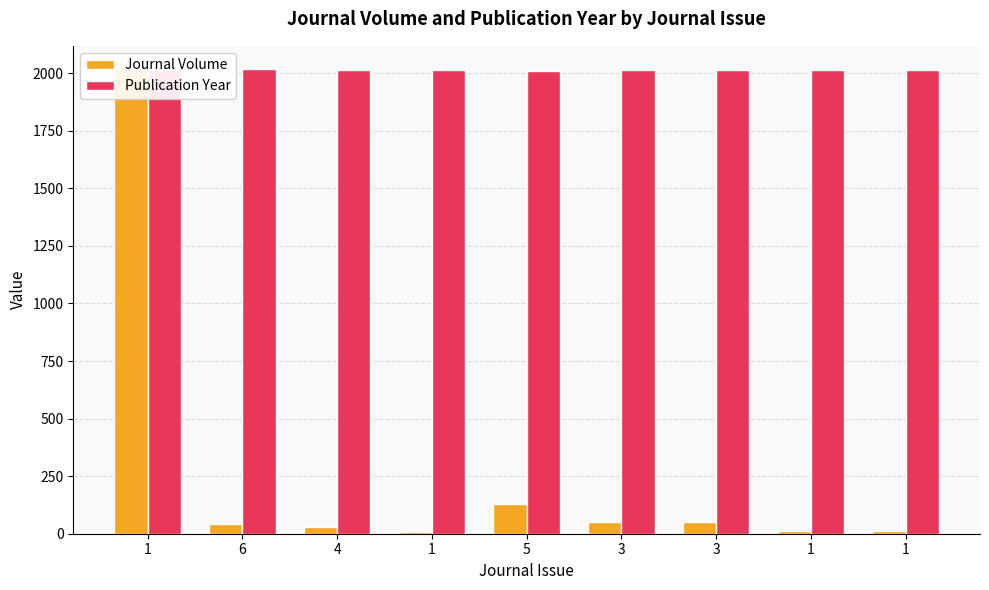

What is the greatest value displayed?

2018